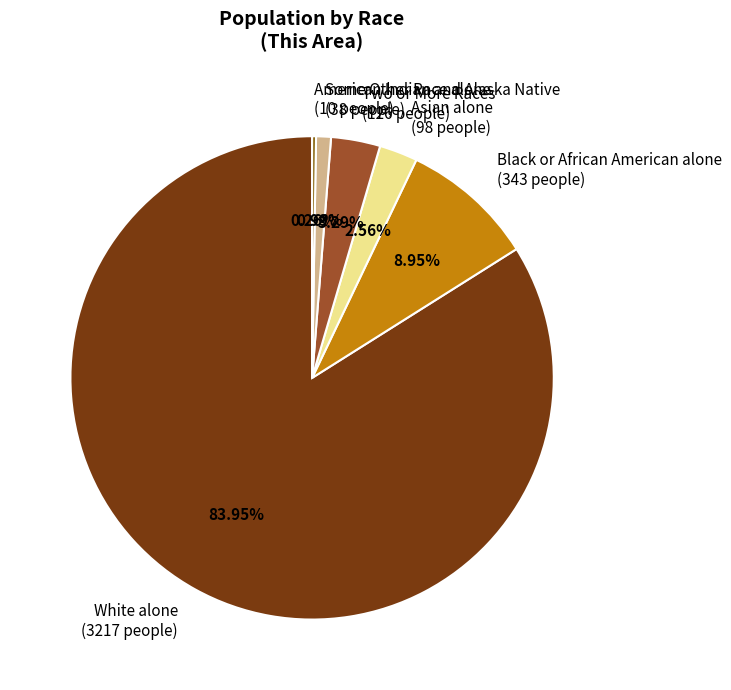

Between Two or More Races (126 people) and Asian alone (98 people), which is larger?

Two or More Races (126 people)